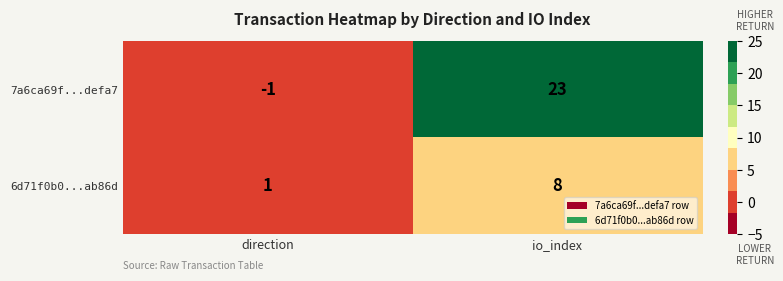

What is the sum of all 6d71f0b0...ab86d values?

9